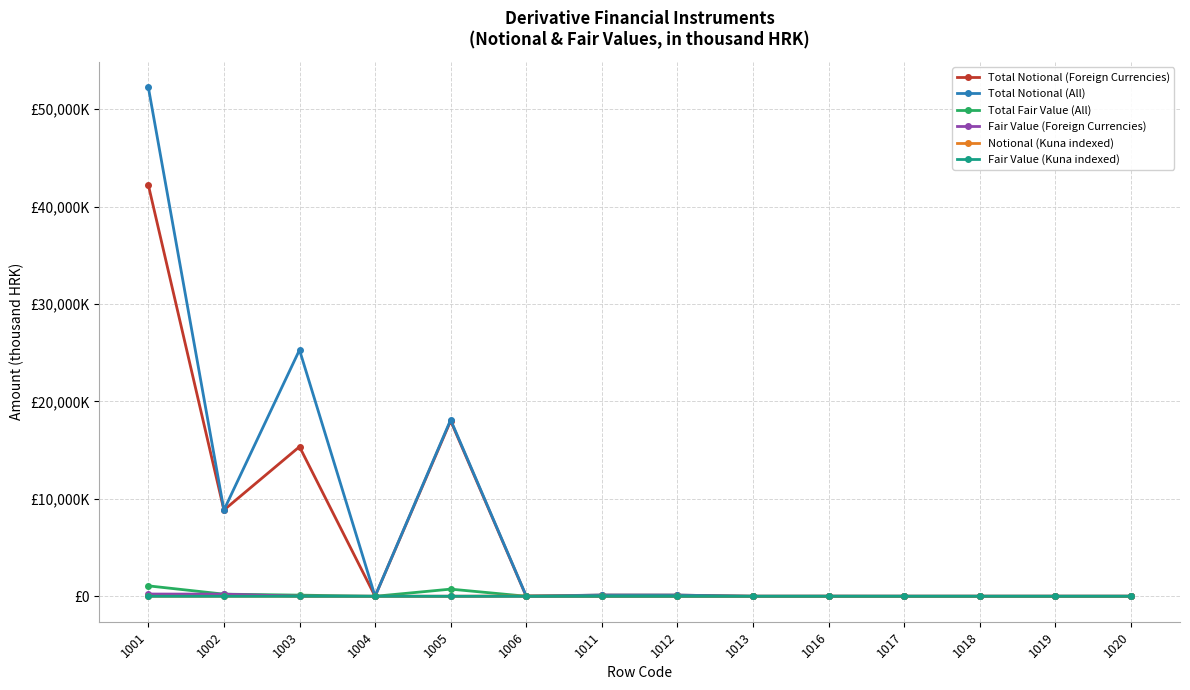

What is the value of the Total Notional (All) point at the 3rd from the left?

25291626